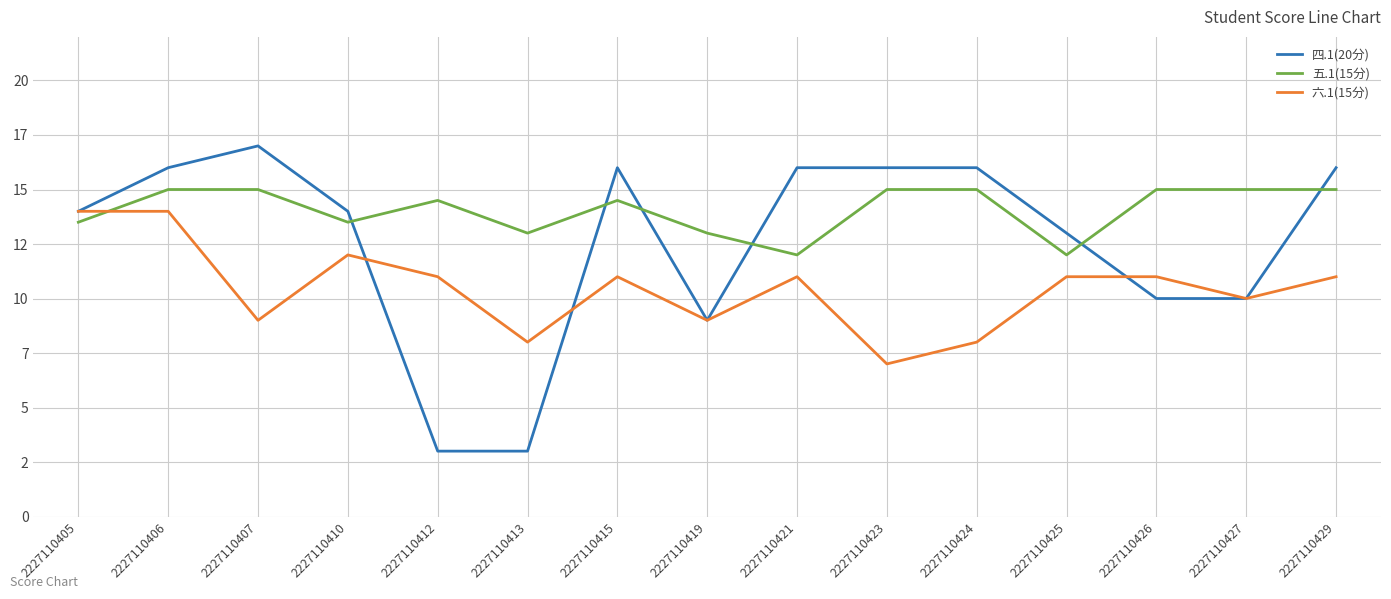

What is the spread (max minus min) of values at 2227110407?

8.0